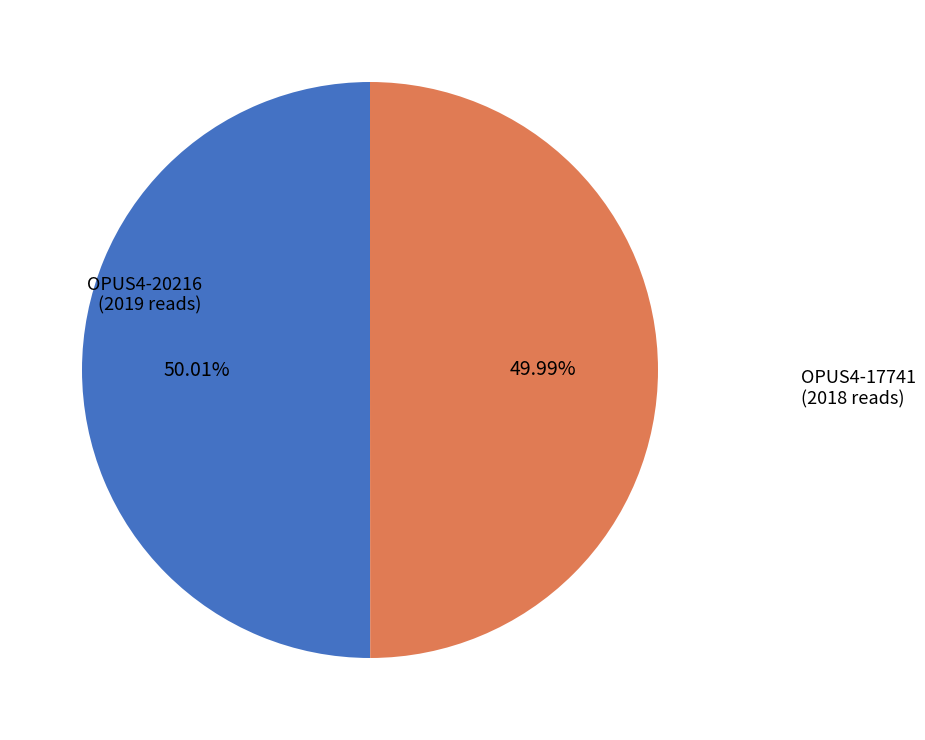

Is there any slice that represents more than half of the pie?

Yes